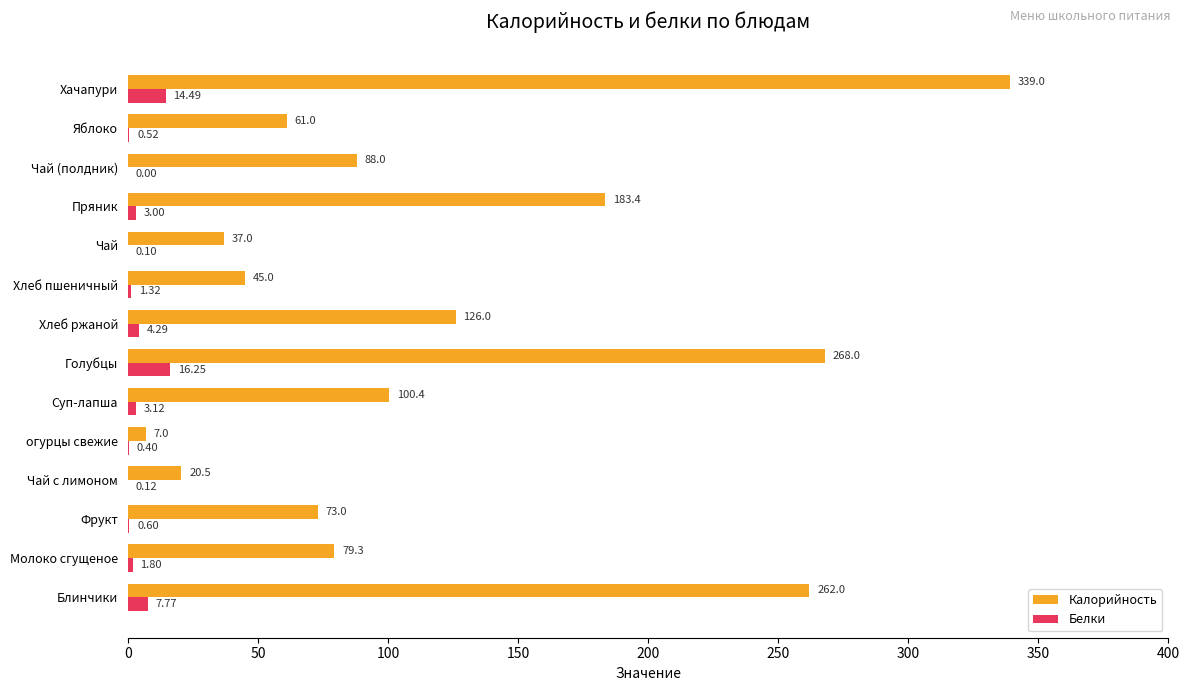

What is the sum of the Белки values at Пряник and Хлеб пшеничный?

4.3